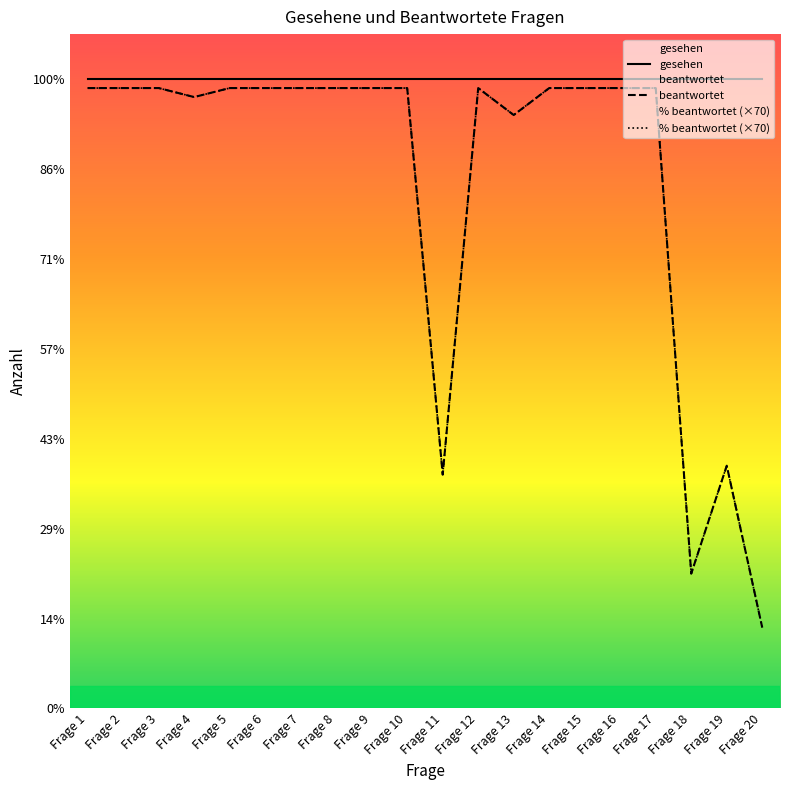

Is the value of beantwortet at Frage 13 greater than the value of gesehen at Frage 15?

No